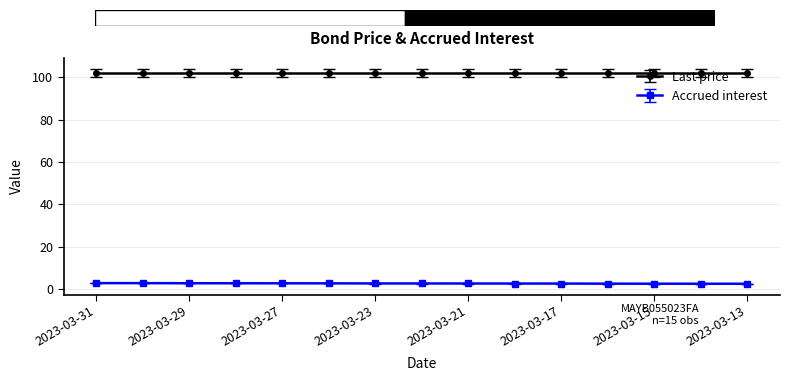

What is the average value of the Last price series?

101.9